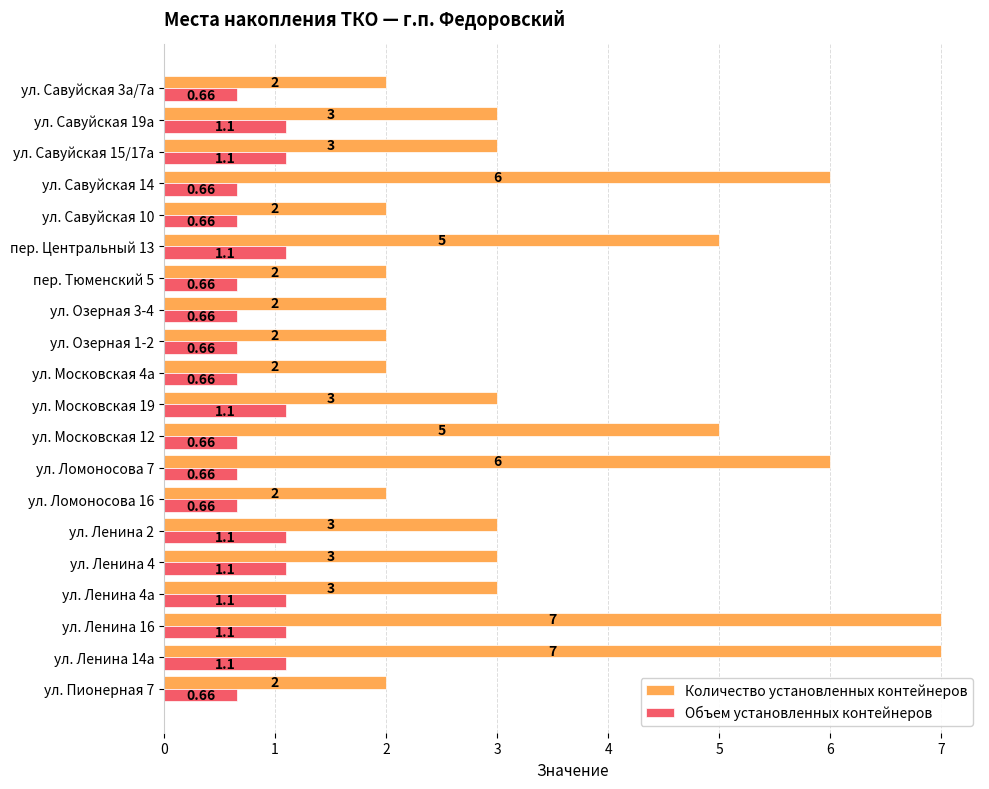

At ул. Озерная 3-4, list the series in order from smallest to largest.

Объем установленных контейнеров, Количество установленных контейнеров